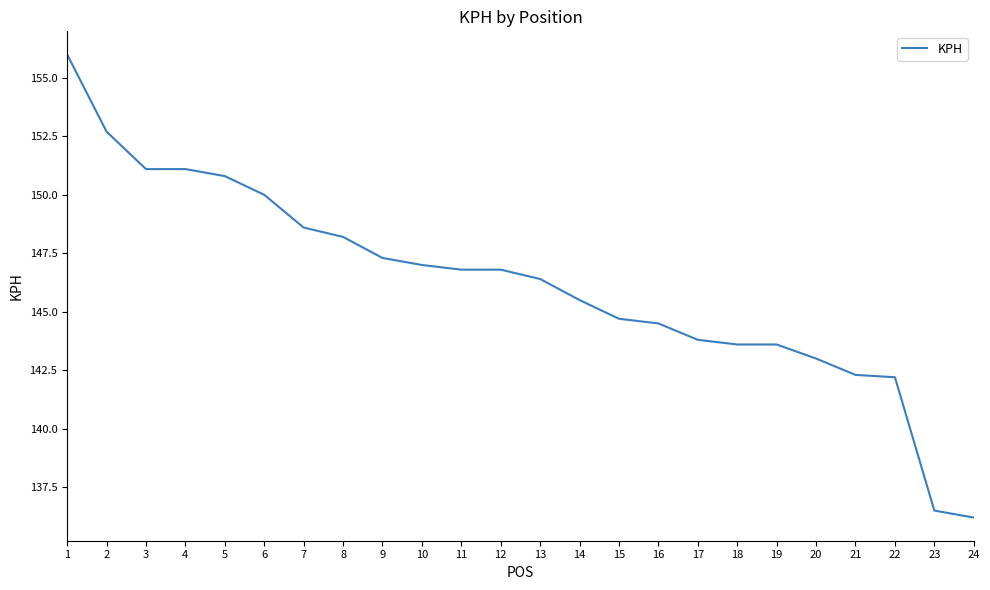

Does the chart have visible grid lines?

No